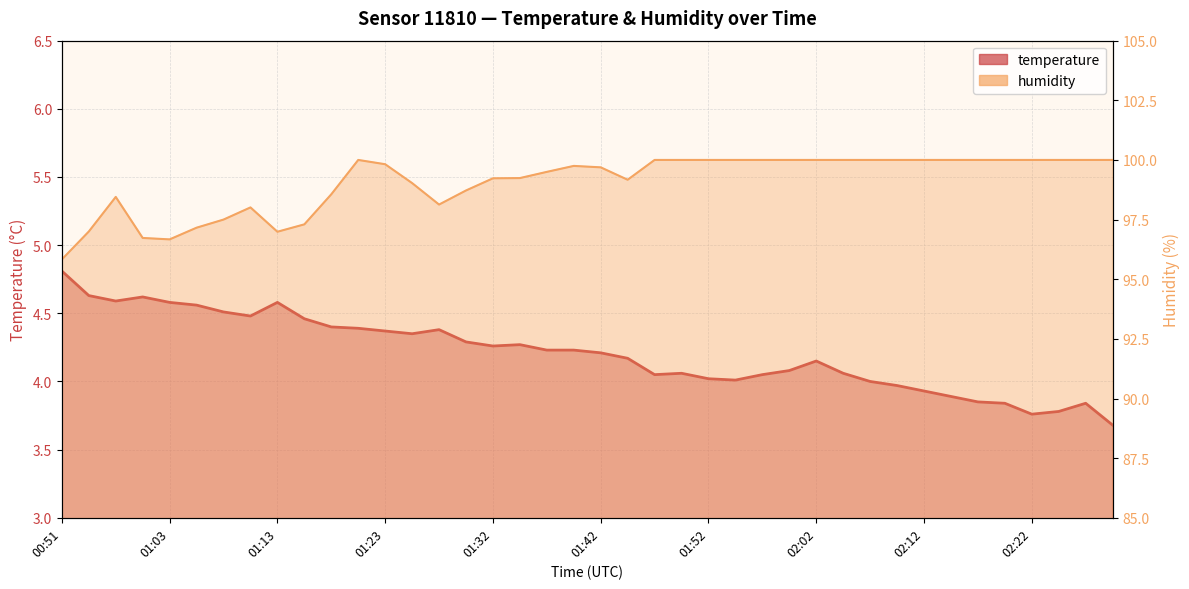

The temperature series shows 7.6 at 02:02. True or false?

False